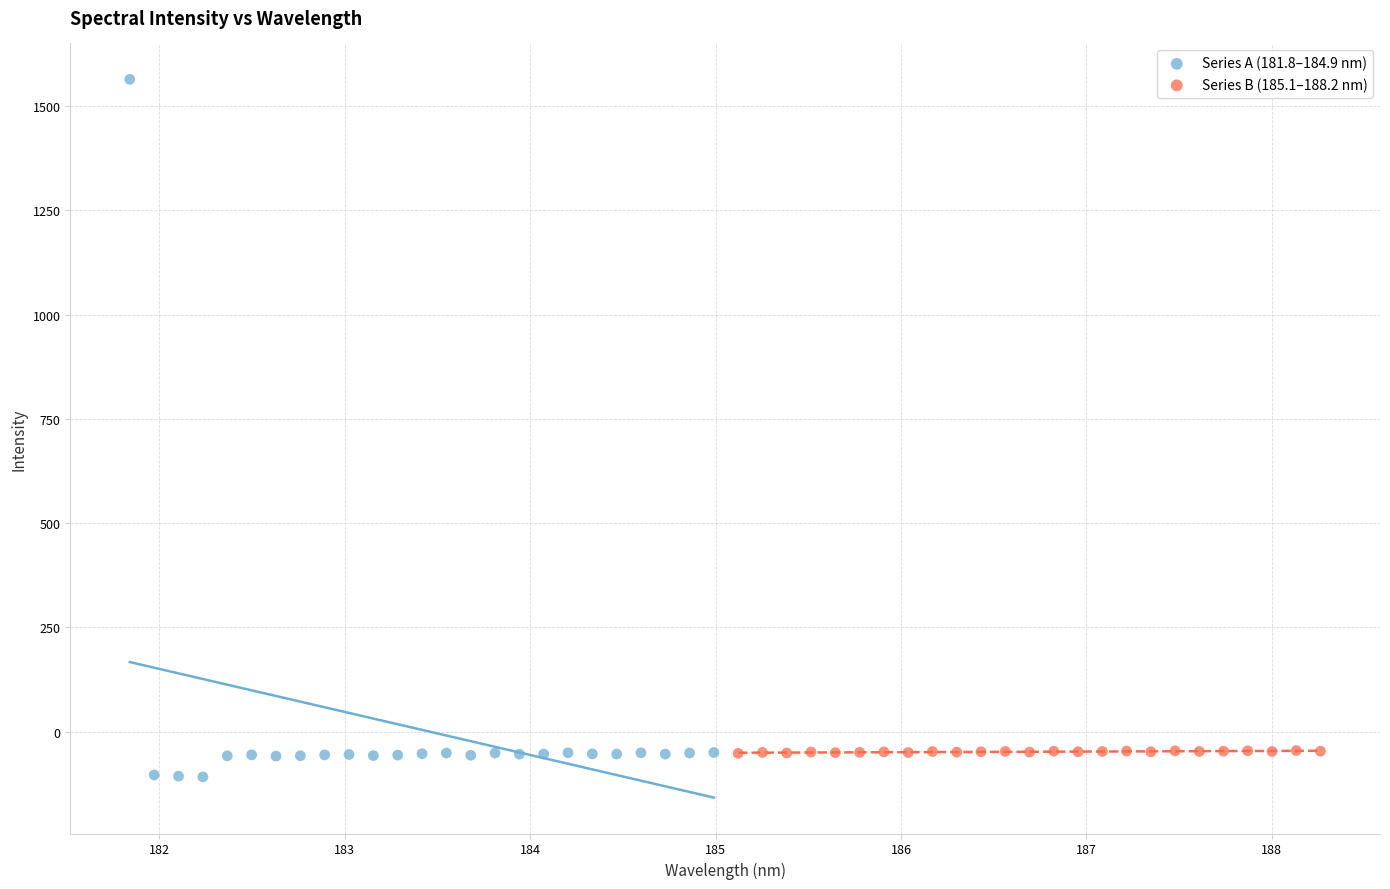

Which series has the widest spread of Y values?

Series A (181.8–184.9 nm)